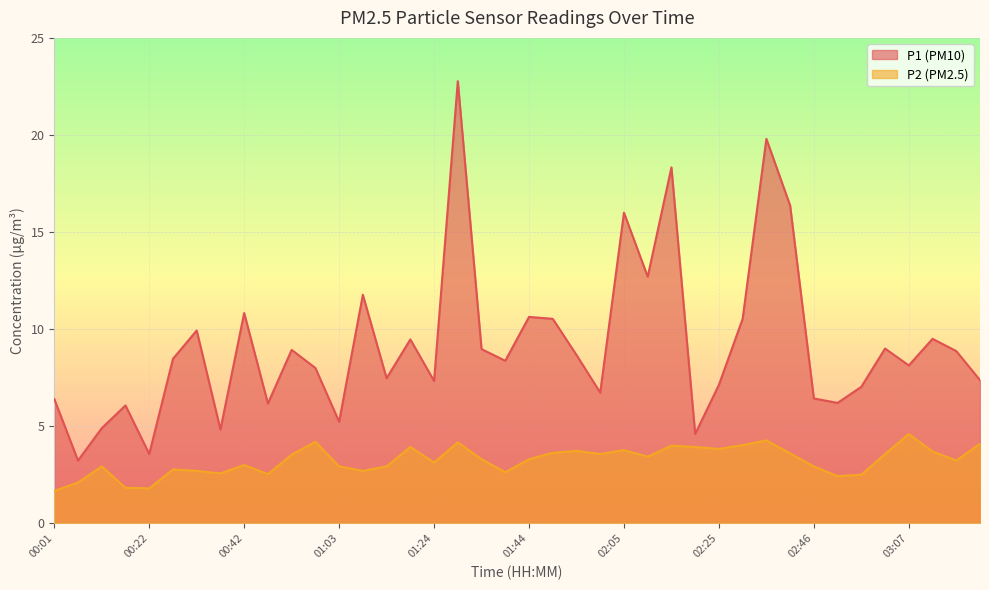

True or false: P2 and P1 intersect in this chart.

False